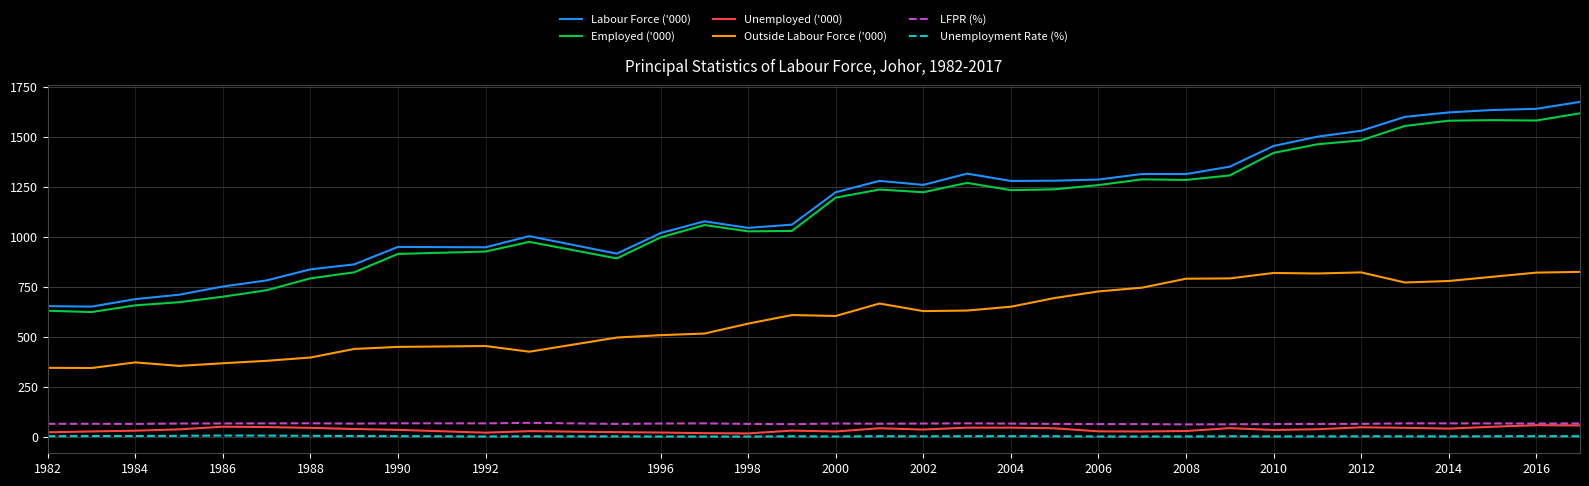

What is the maximum value shown in the chart?

1673.8